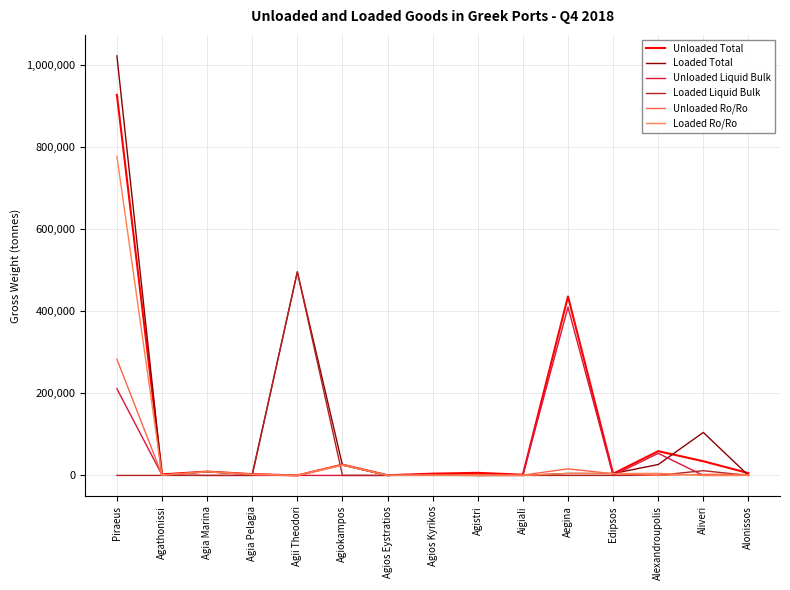

List the labels in order of Loaded Ro/Ro value, largest first.

Piraeus, Agiokampos, Agia Marina, Alexandroupolis, Aegina, Edipsos, Agia Pelagia, Agios Kyrikos, Agathonissi, Agios Eystratios, Aigiali, Aliveri, Agii Theodori, Agistri, Alonissos